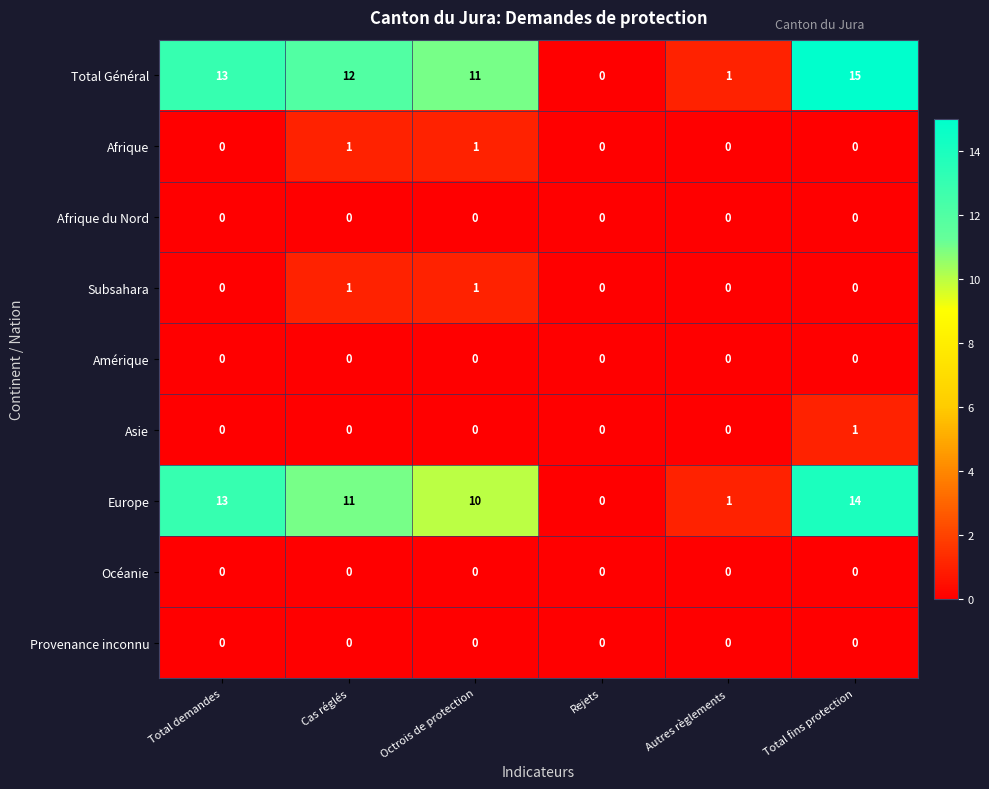

List the labels in order of Europe value, largest first.

Total fins protection, Total demandes, Cas réglés, Octrois de protection, Autres règlements, Rejets